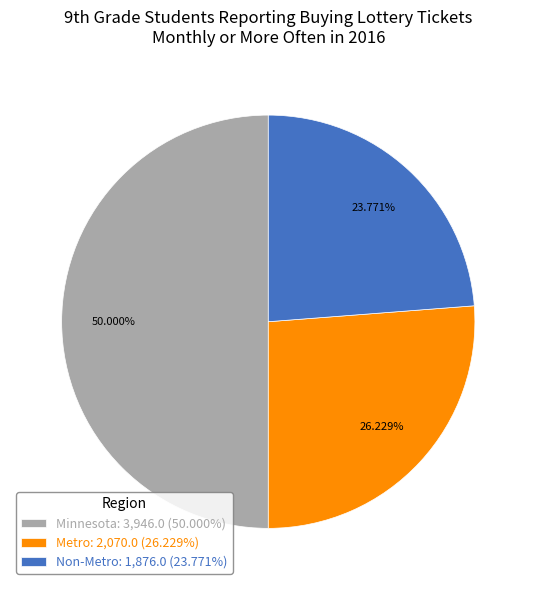

Combined, what portion of the pie is Non-Metro and Metro?

50.0%